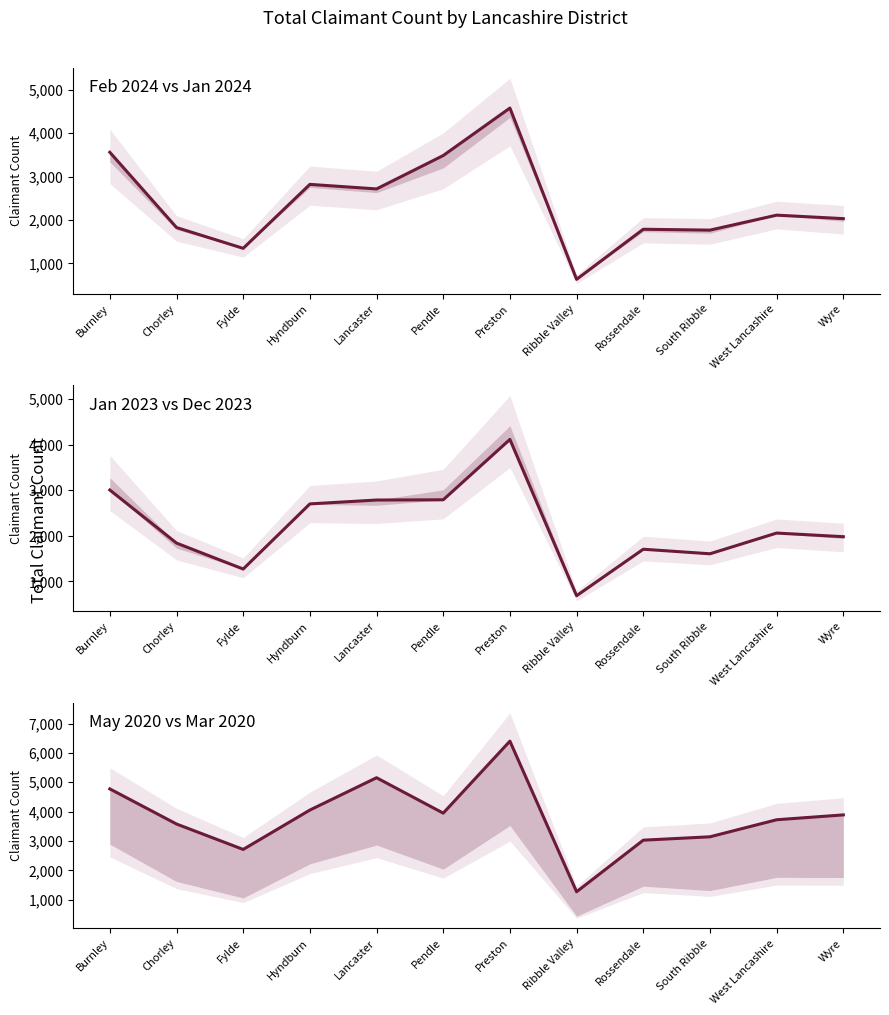

Which series has the largest total across all categories?

May 2020